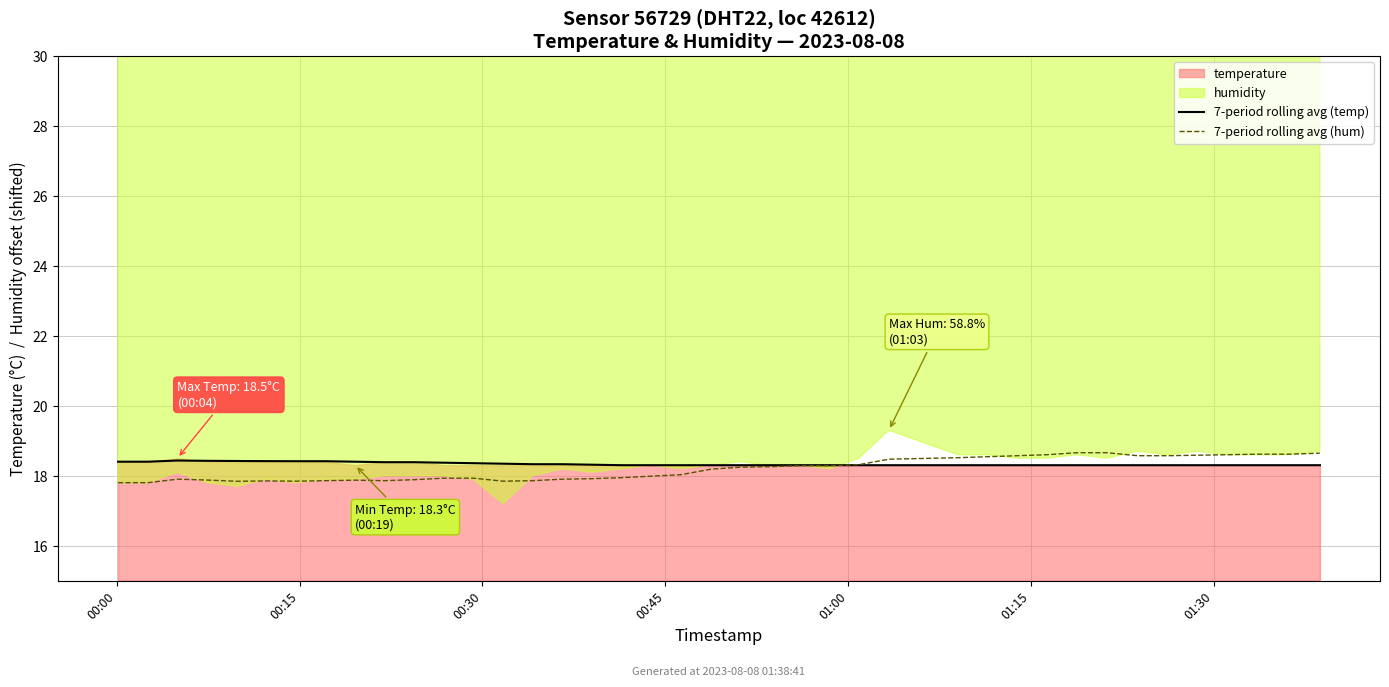

What is the minimum value for 7-period rolling avg (temp)?

18.3